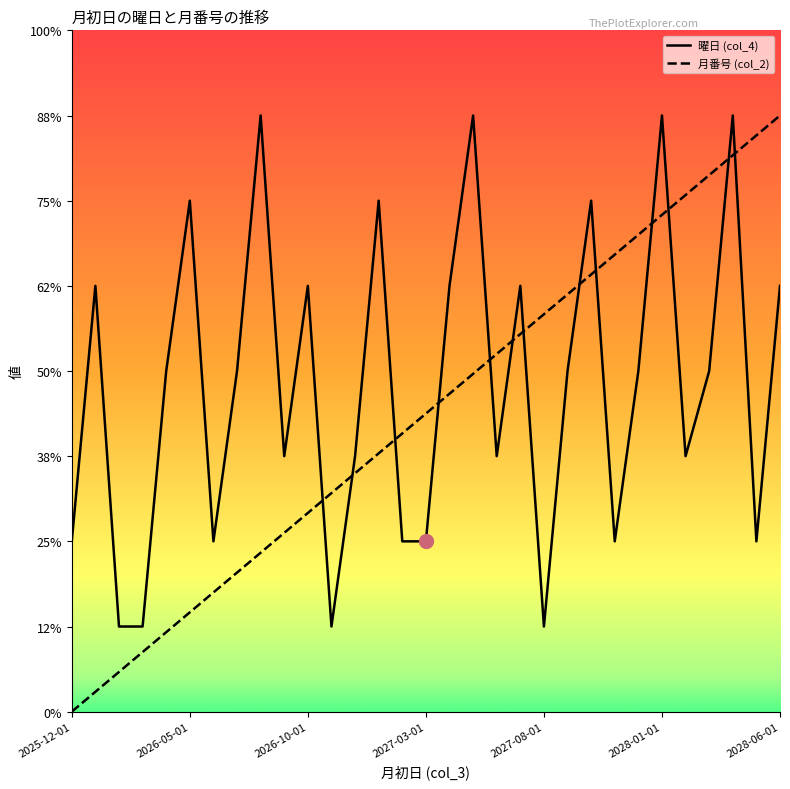

Rank the series by their maximum value, from highest to lowest.

曜日 (col_4), 月番号 (col_2)